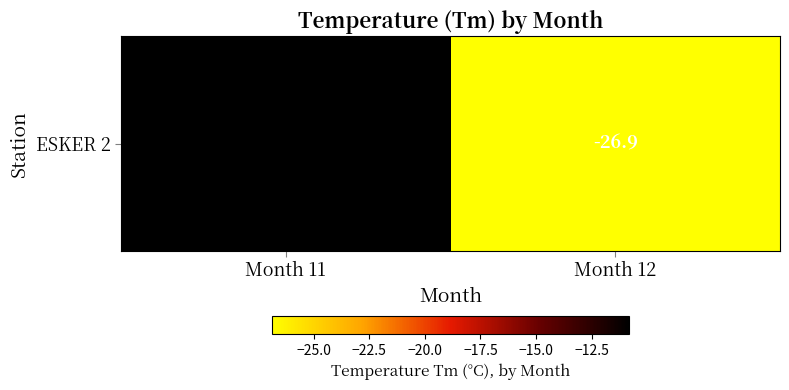

Reading left to right, transcribe all the data shown in this chart.

Month 11=-10.8	Month 12=-26.9